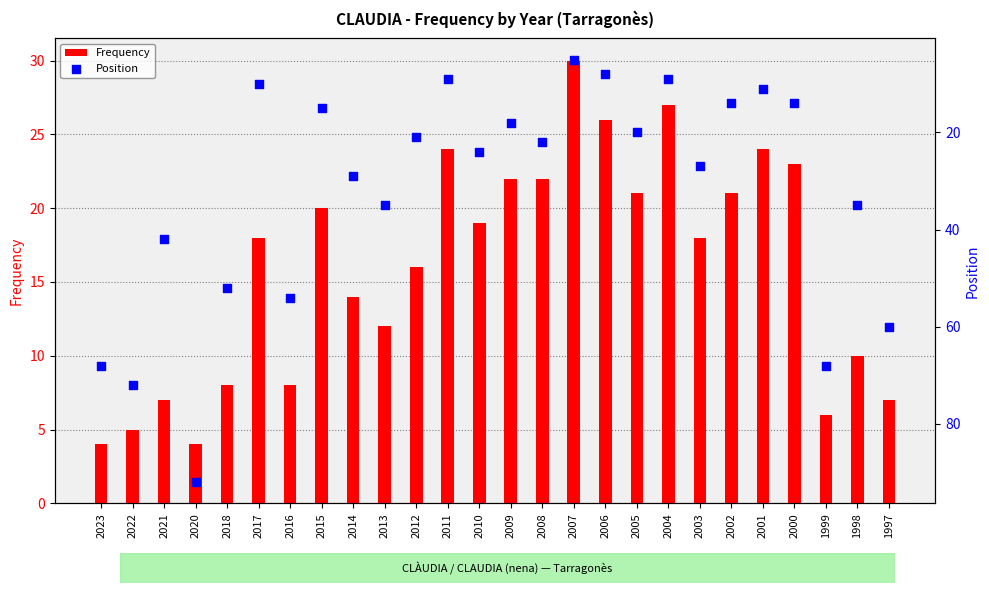

What is the total value across all series at 2014?

43